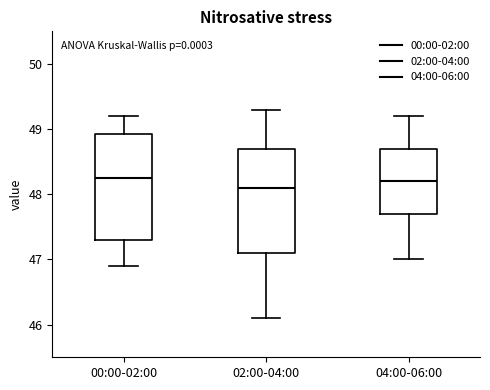

Reading left to right, transcribe this box plot: for each box, give where its median line is, the range the box spans, and where its two whiskers end, as read against the y-axis. The values are not printed on the chart, so give them approximately, as read against the axis.

00:00-02:00: median 48.3, box 47.3 to 48.9, whiskers 46.9 to 49.2
02:00-04:00: median 48.1, box 47.1 to 48.7, whiskers 46.1 to 49.3
04:00-06:00: median 48.2, box 47.7 to 48.7, whiskers 47.0 to 49.2